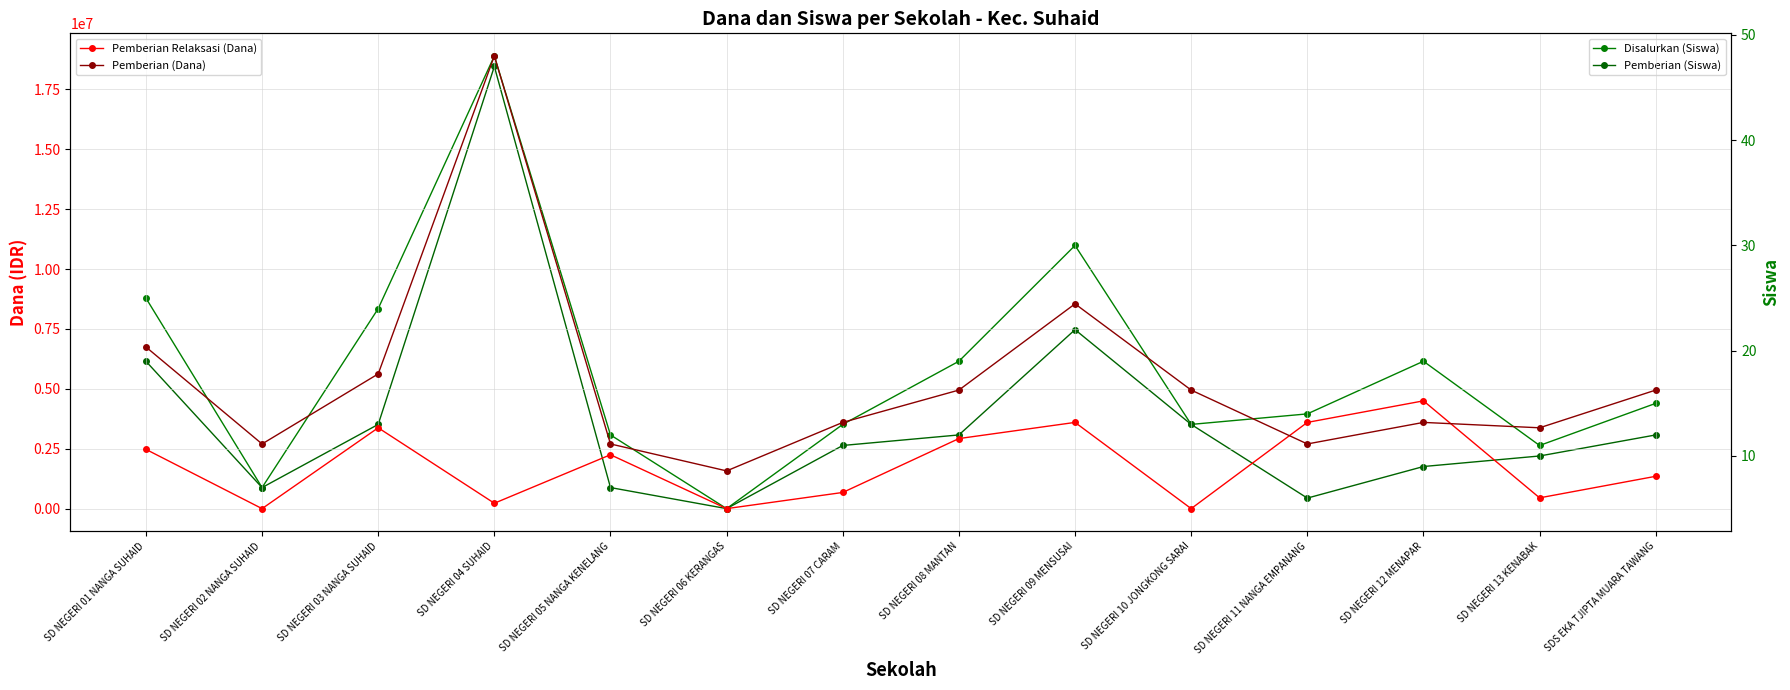

What position from the left is SD NEGERI 01 NANGA SUHAID?

1